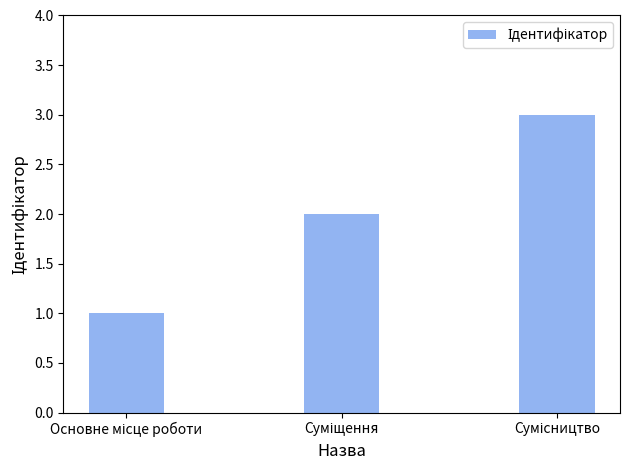

Reading left to right, extract all data points from this chart.

1	2	3